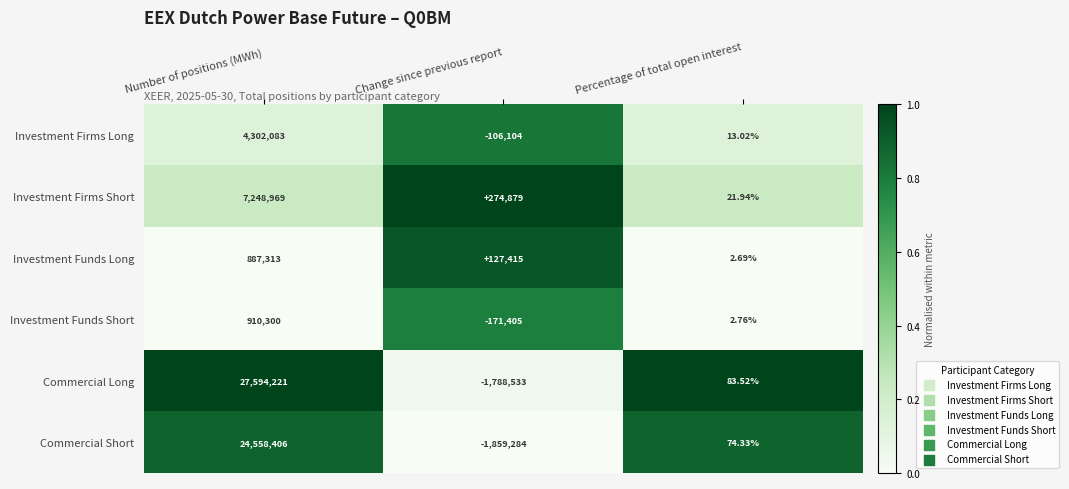

What is the total value across all series at Percentage of total open interest?

198.3